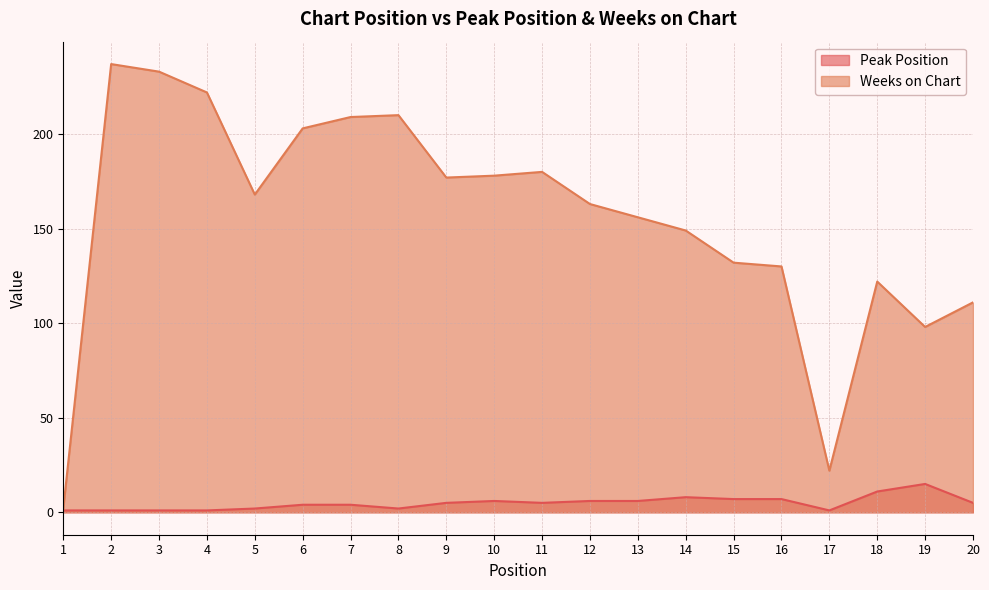

True or false: Weeks on Chart and Peak Position intersect in this chart.

False